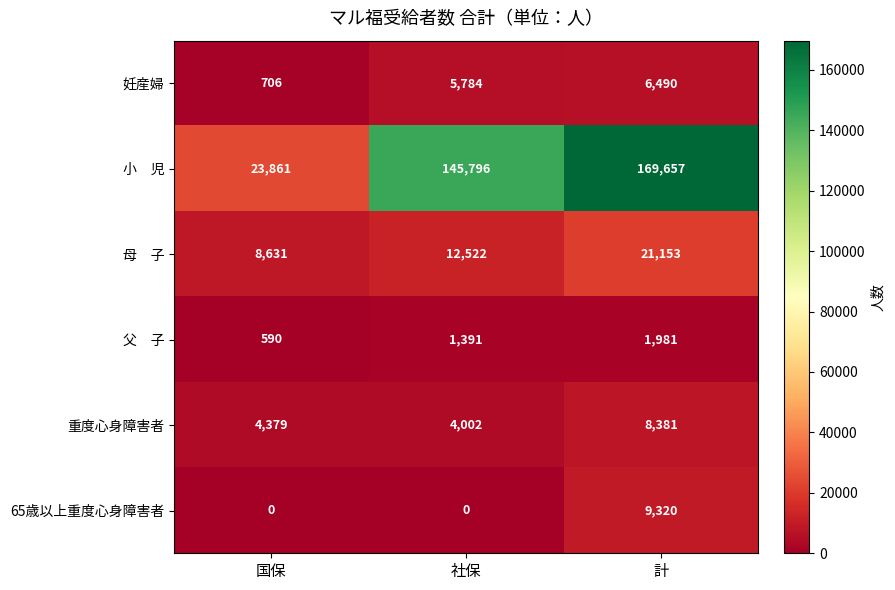

What is the spread (max minus min) of values at 国保?

23861